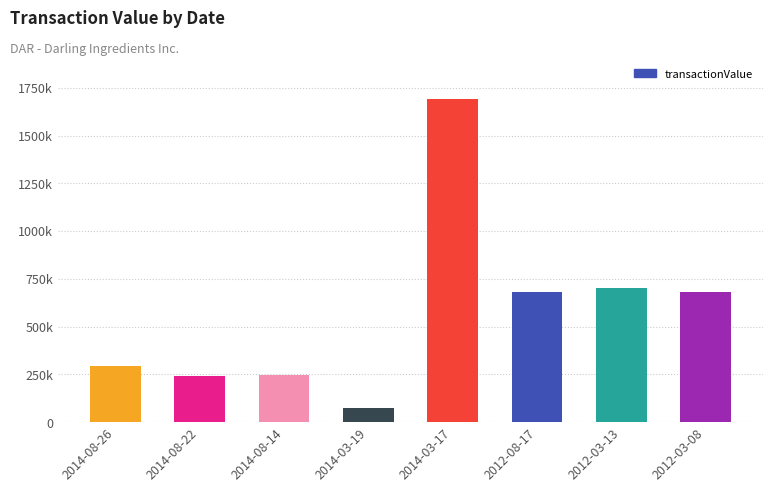

What is the label of the 7th bar from the left?

2012-03-13